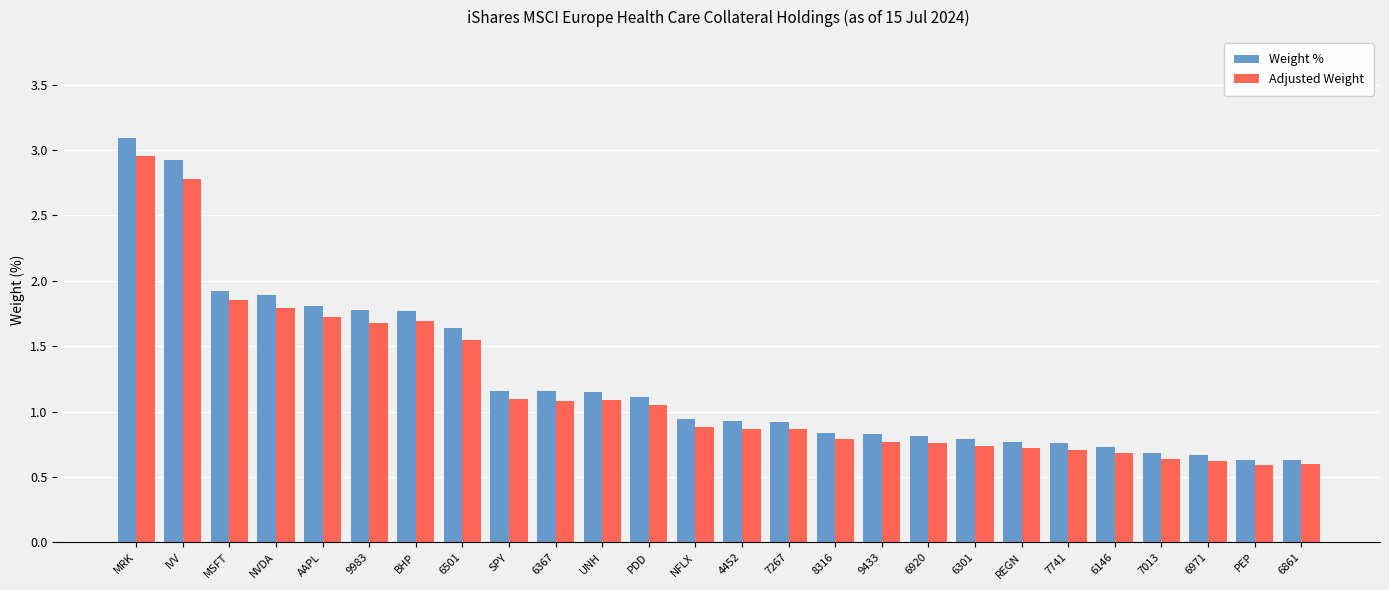

Rank the series at BHP from highest to lowest value.

Weight %, Adjusted Weight